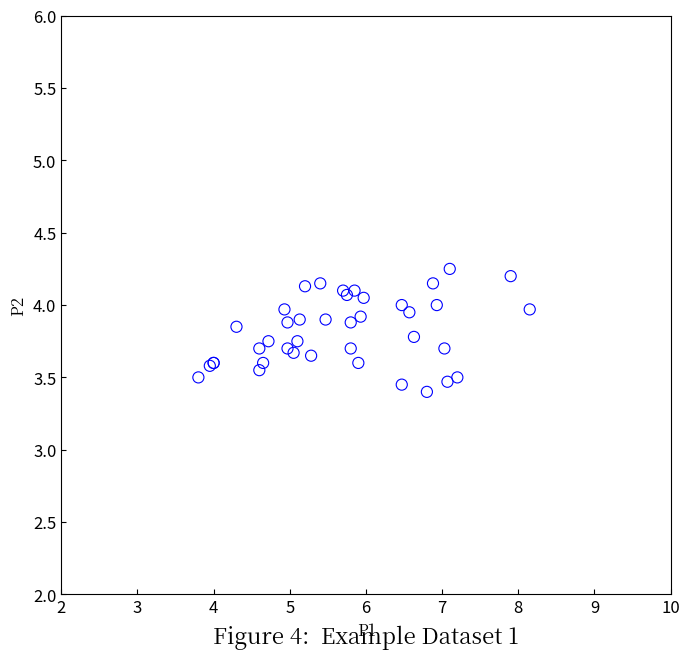

What Y value in the scatter plot is closest to 3?

3.4